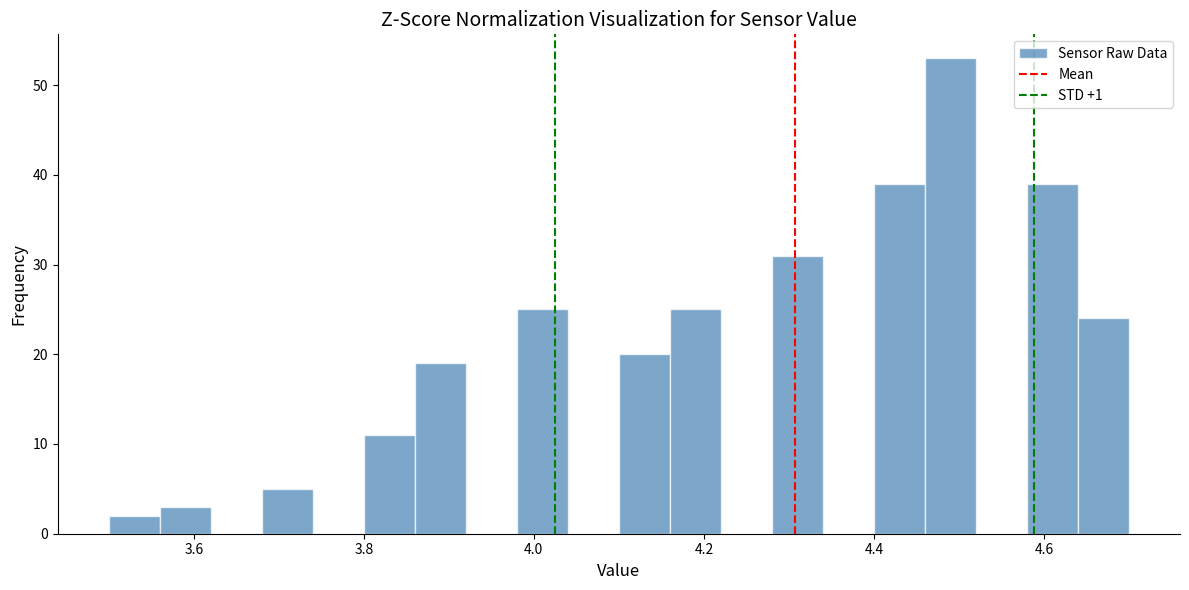

Read against the x-axis, roughly where is the centre of the tallest bar?

4.50